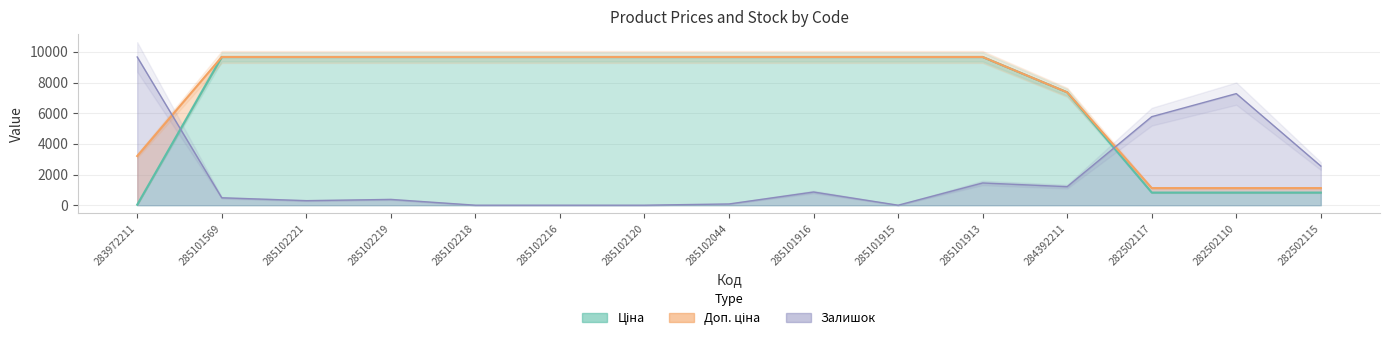

Which series has the largest total across all categories?

Доп. ціна